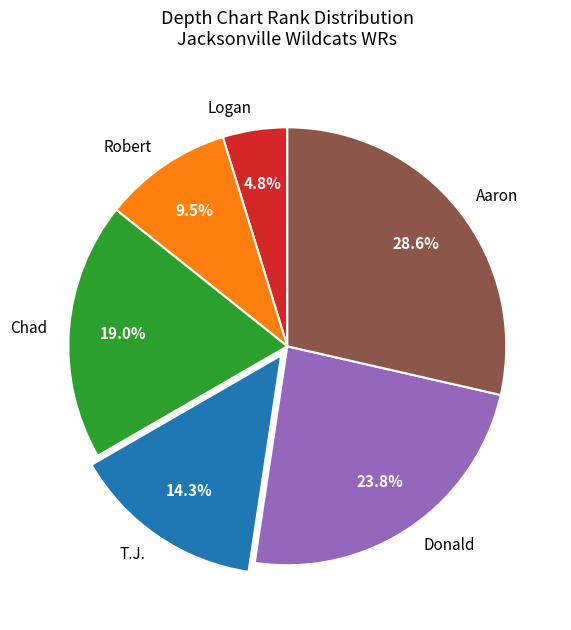

True or false: T.J. accounts for 21% of the total.

False